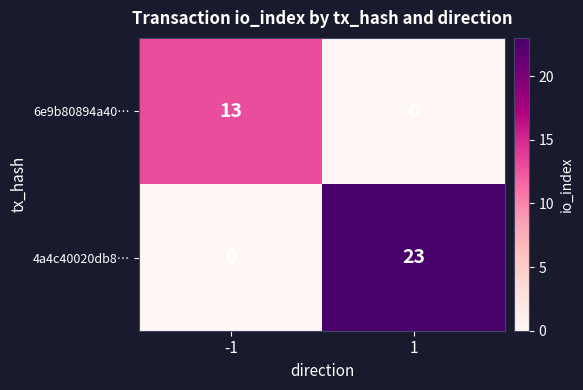

Between -1 and 1, which series saw the biggest shift?

4a4c40020db8…